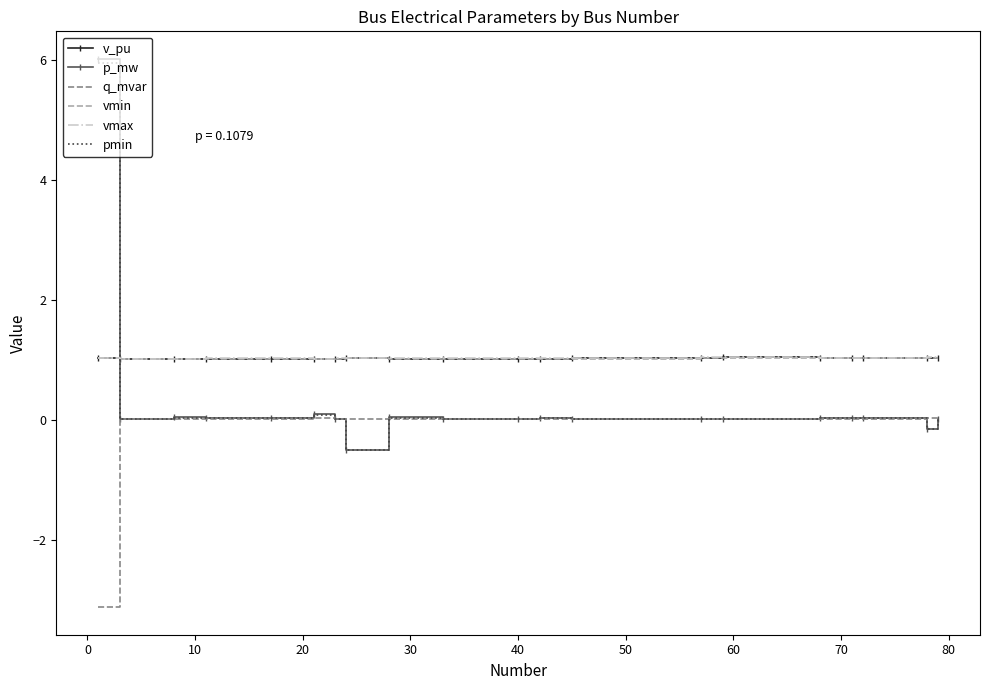

Count the number of data series in this chart.

6